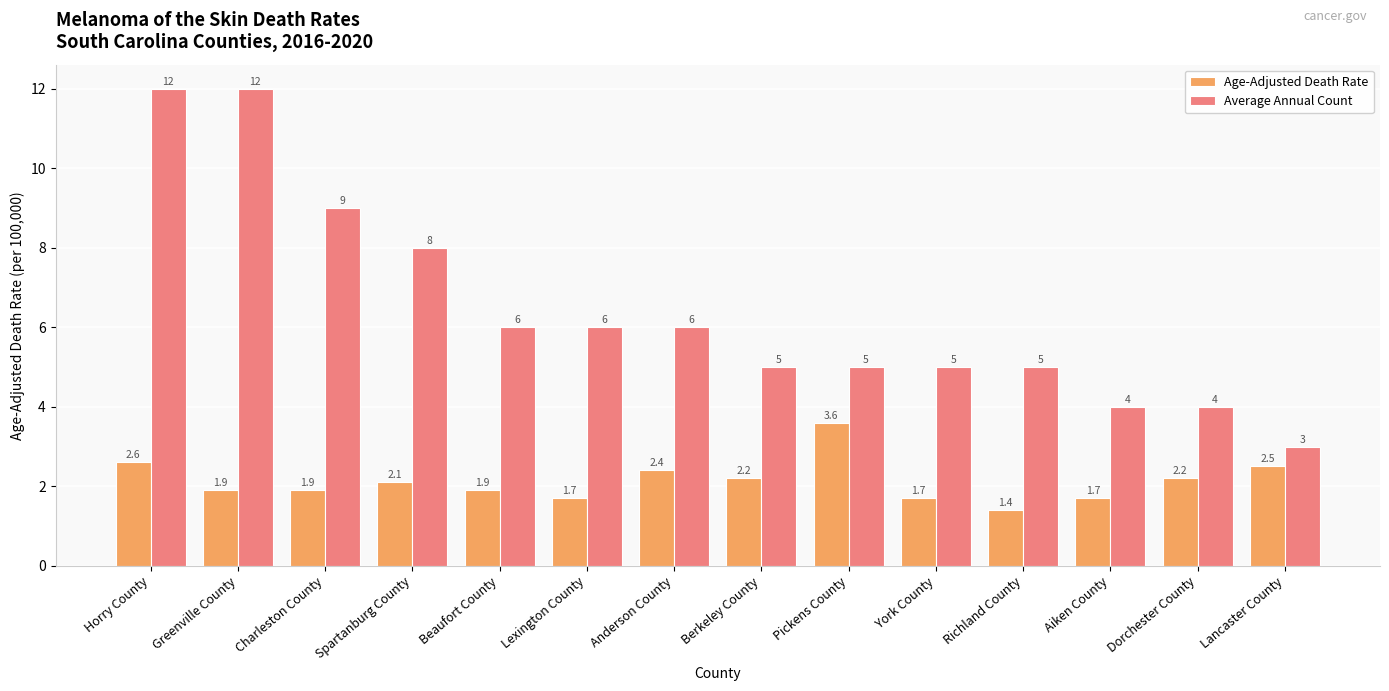

What is the label of the 8th bar from the left?

Berkeley County